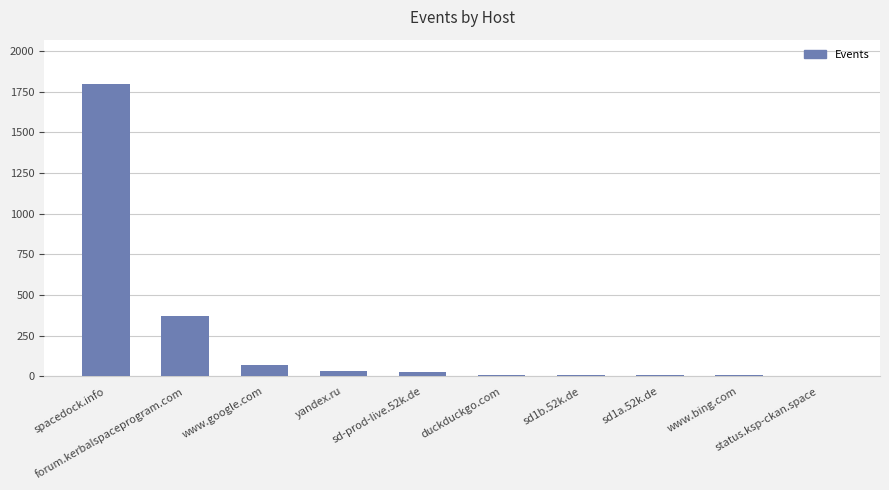

What is the maximum value shown in the chart?

1800